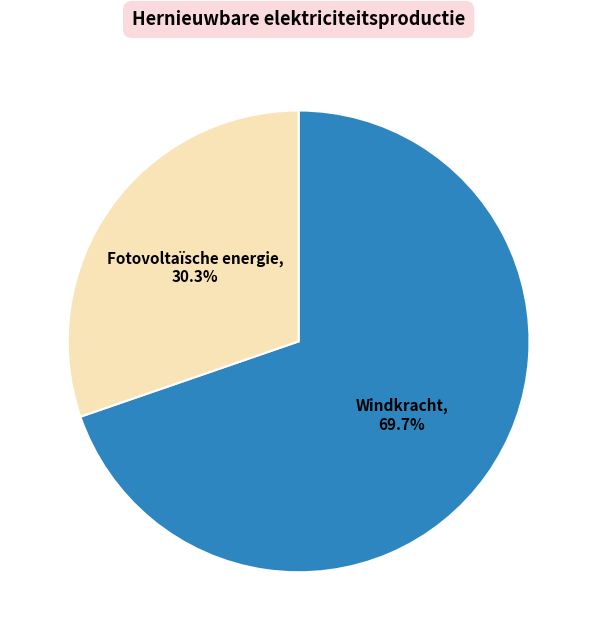

Is there a majority slice in this chart?

Yes